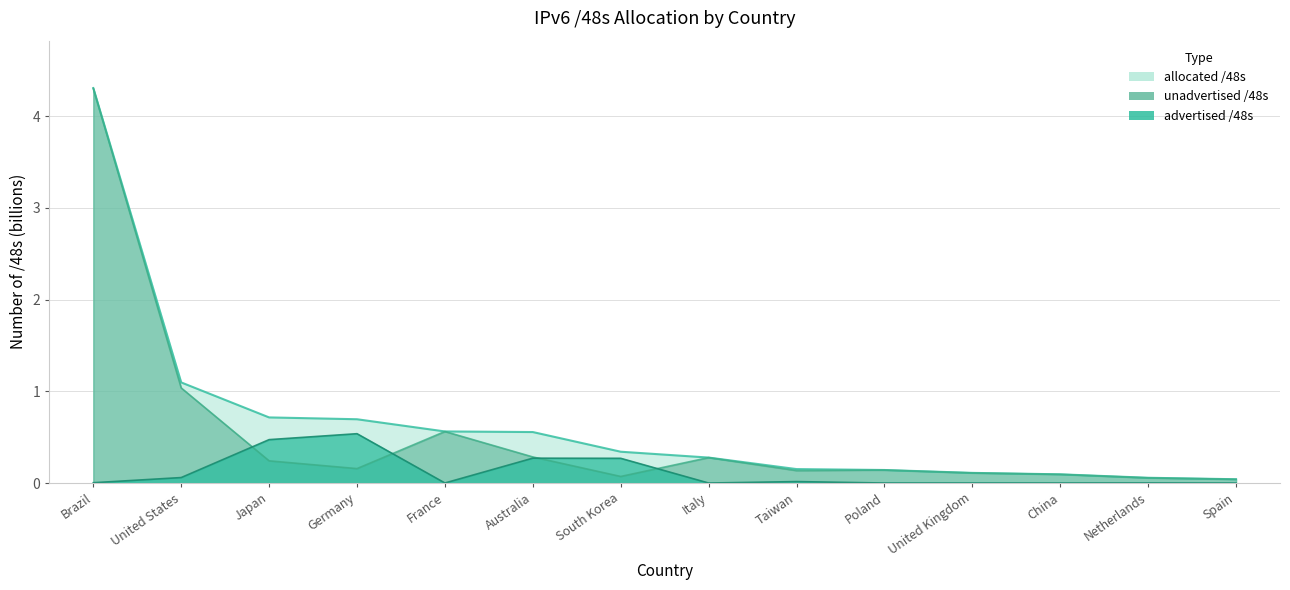

List the series in order of their peak value, highest first.

allocated_48s, unadvertised_48s, advertised_48s